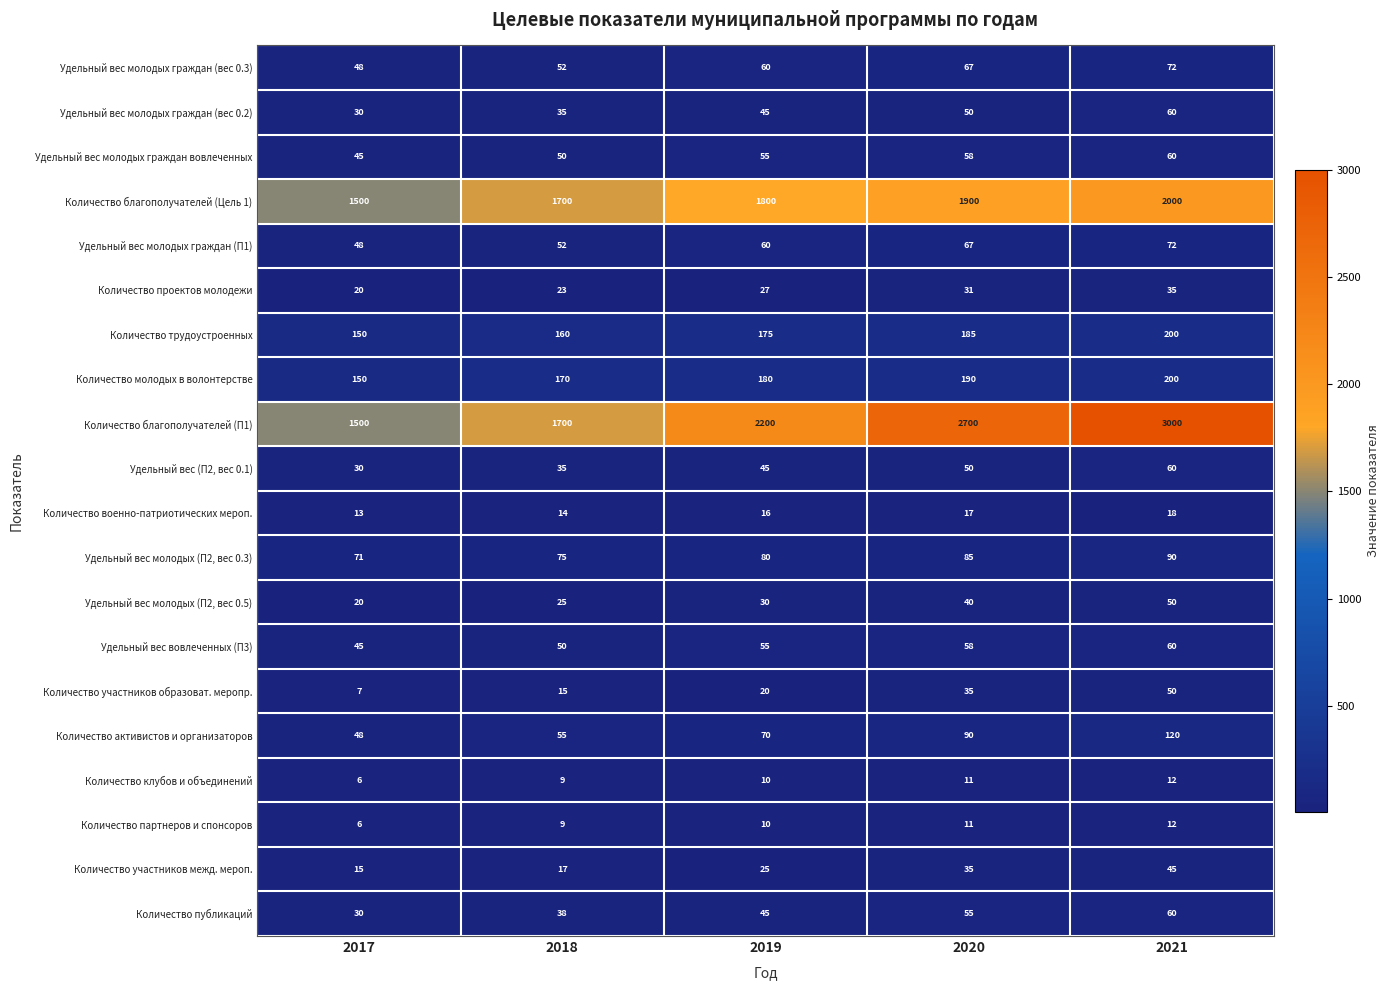

Which label corresponds to the largest value in the chart?

2021